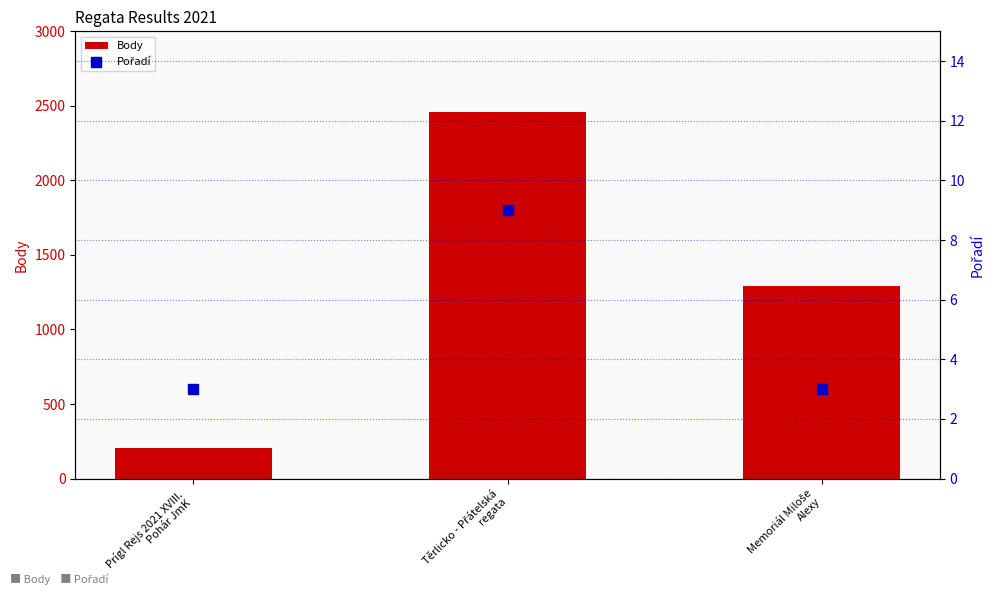

Which series reaches the maximum Y coordinate?

Body